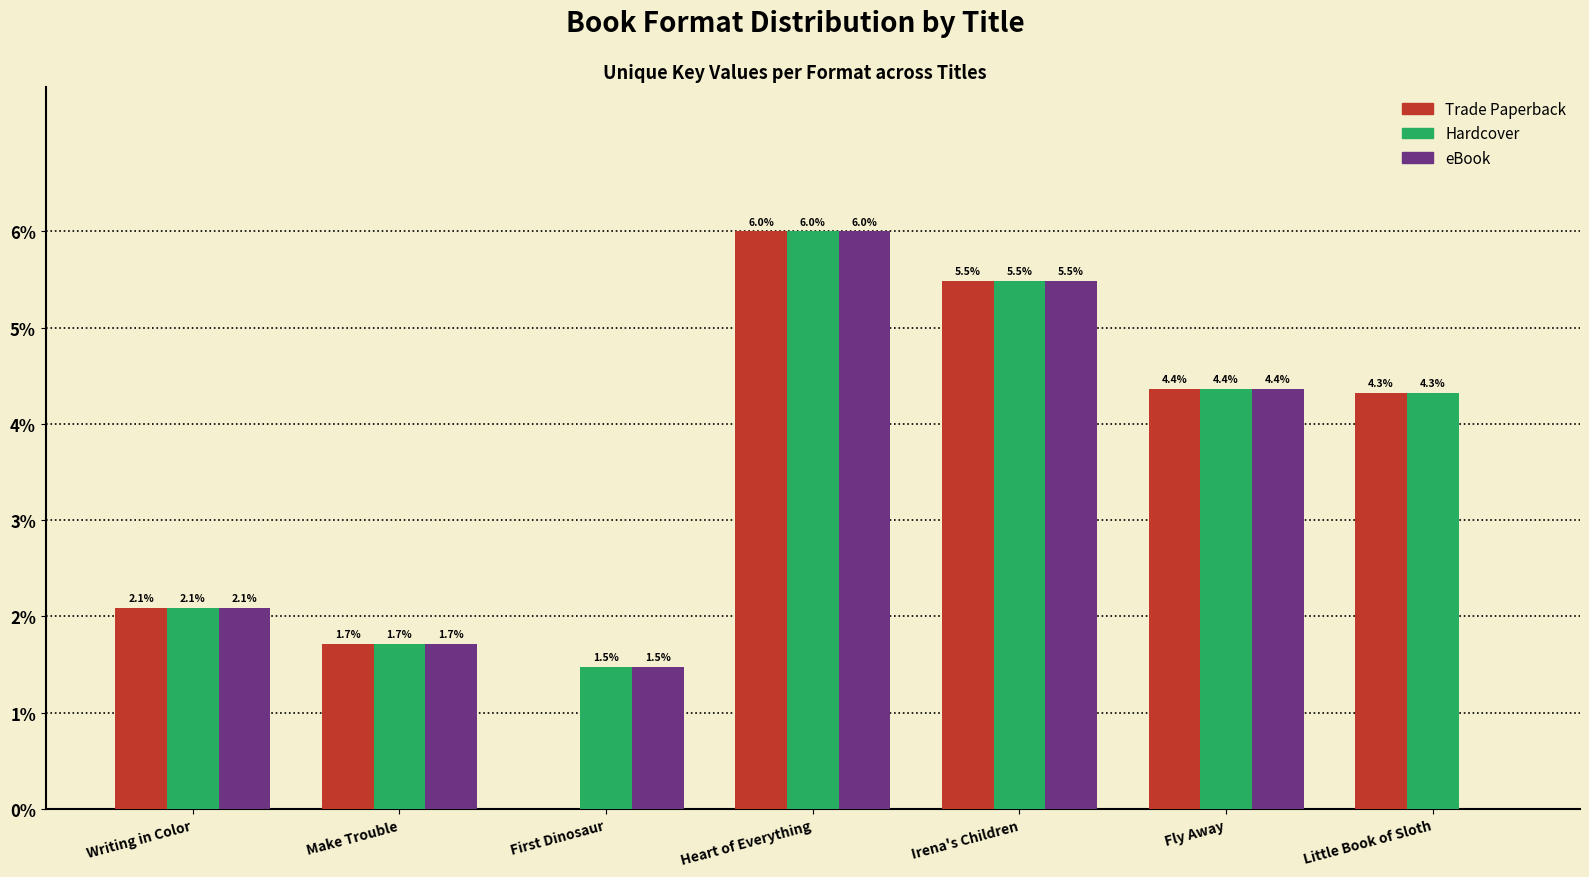

Reading right to left, what are all the values shown in this chart?

Trade Paperback: 4.3	4.4	5.5	6.0	0.0	1.7	2.1
Hardcover: 4.3	4.4	5.5	6.0	1.5	1.7	2.1
eBook: 0.0	4.4	5.5	6.0	1.5	1.7	2.1